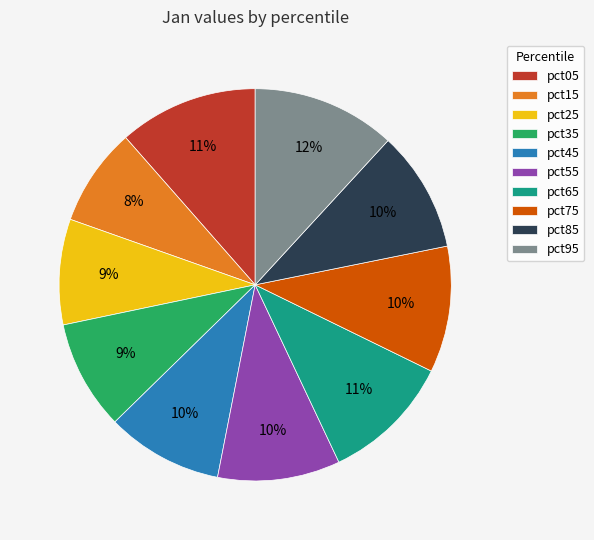

Count the number of slices in the pie.

10